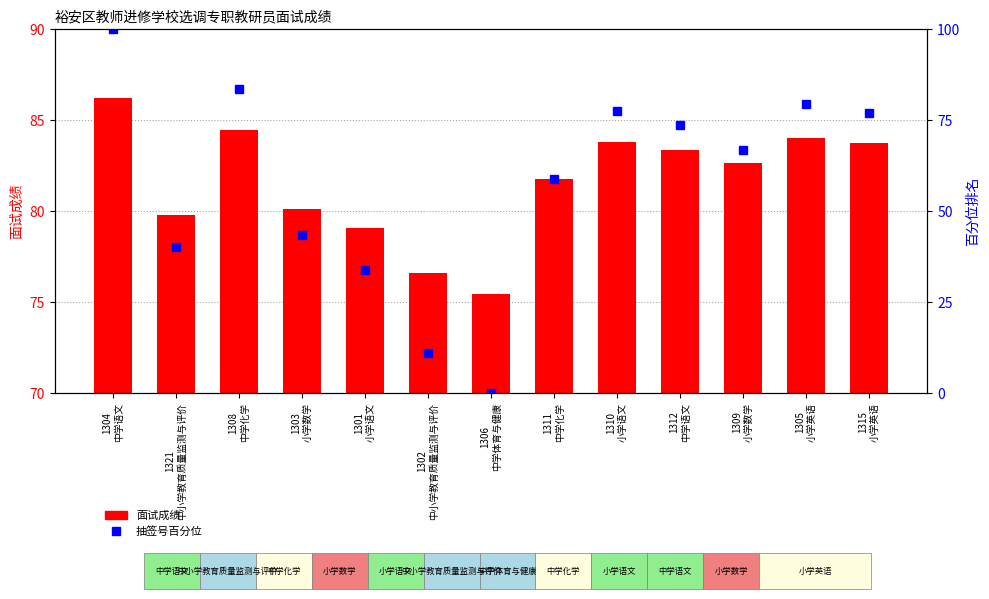

What is the spread (max minus min) of values at 1315
小学英语?

6.7